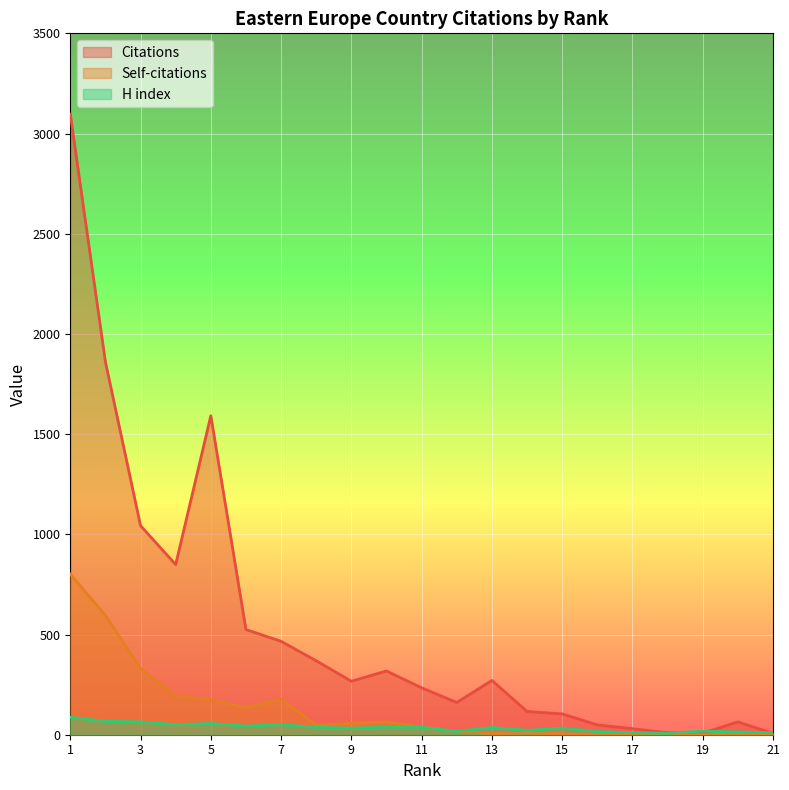

True or false: Citations has a value of 267 at 9.

True